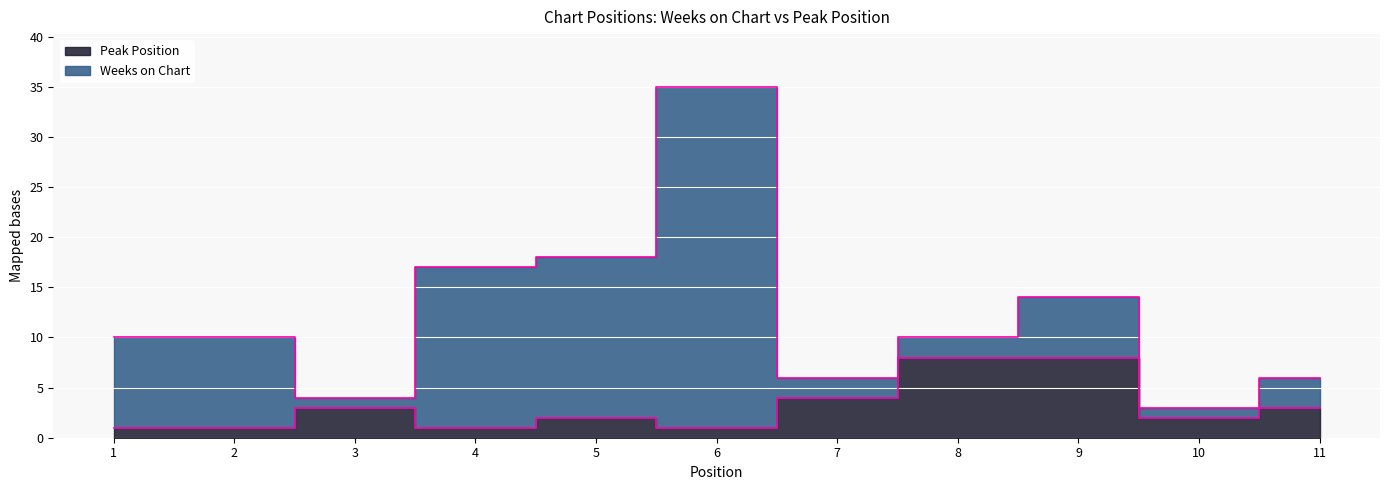

Reading left to right, extract all data points from this chart.

1	1	3	1	2	1	4	8	8	2	3